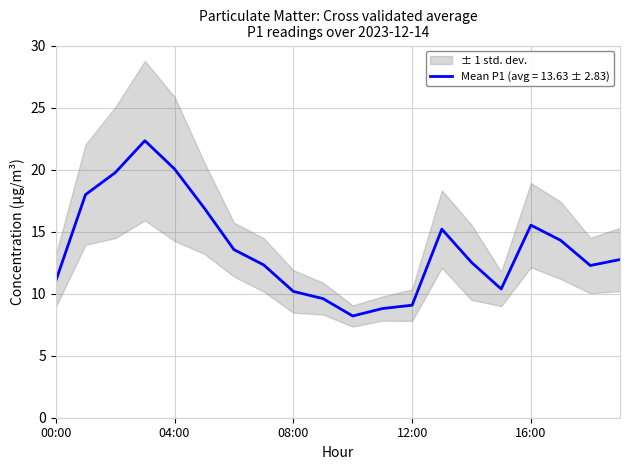

What is the greatest value displayed?

22.3